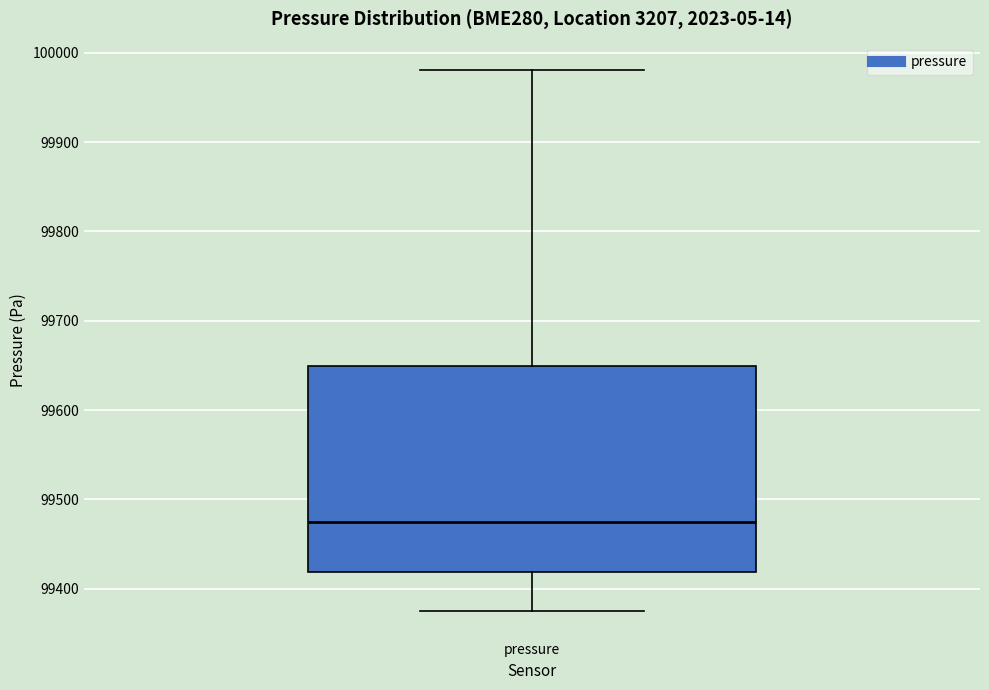

Read this box plot against the y-axis: the position of the median line, the range covered by the box, and the ends of both whiskers. The values are not printed on the chart, so give them approximately, as read against the axis.

median 99470, box 99420 to 99650, whiskers 99370 to 99980